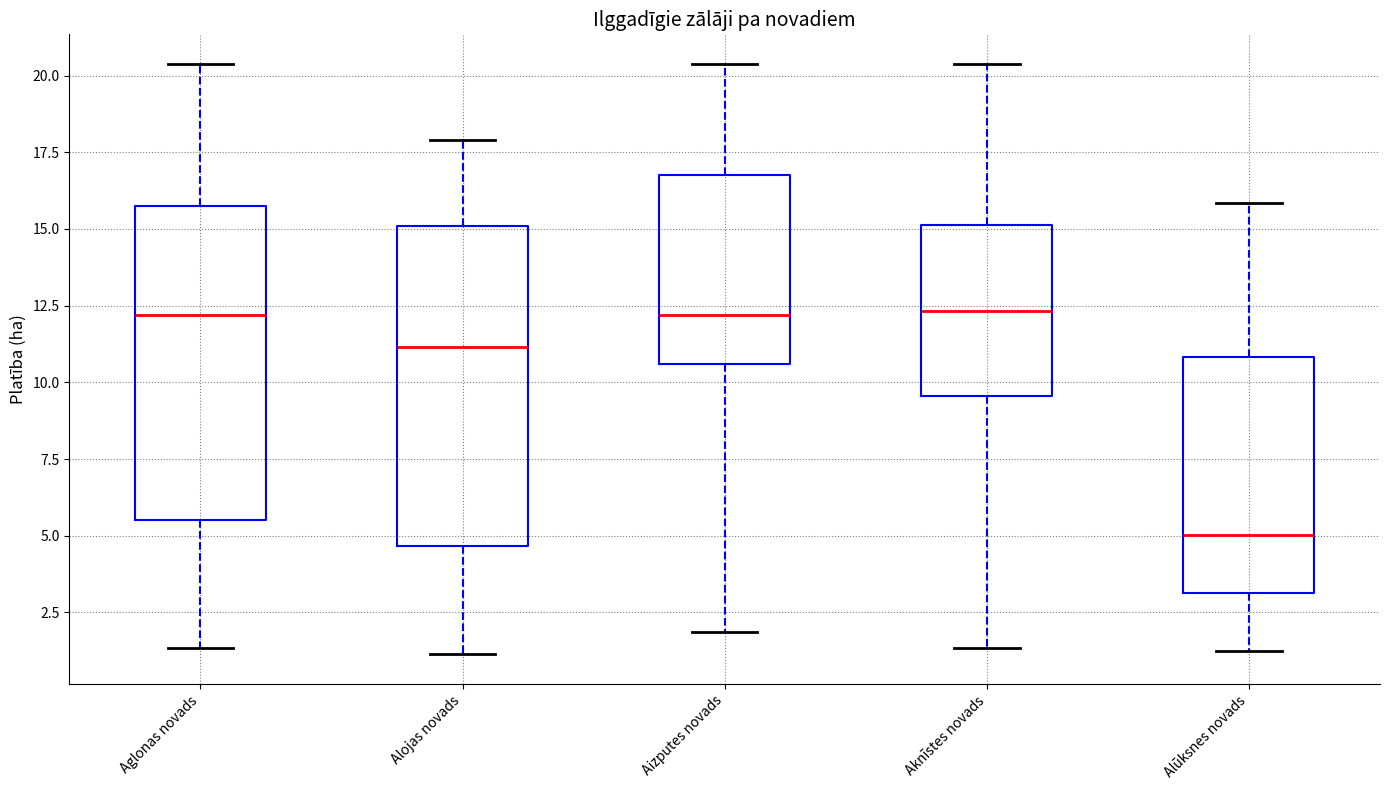

Where does the lower whisker of the box for Alūksnes novads end on the y-axis? The values are not printed on the chart, so give them approximately, as read against the axis.

1.0